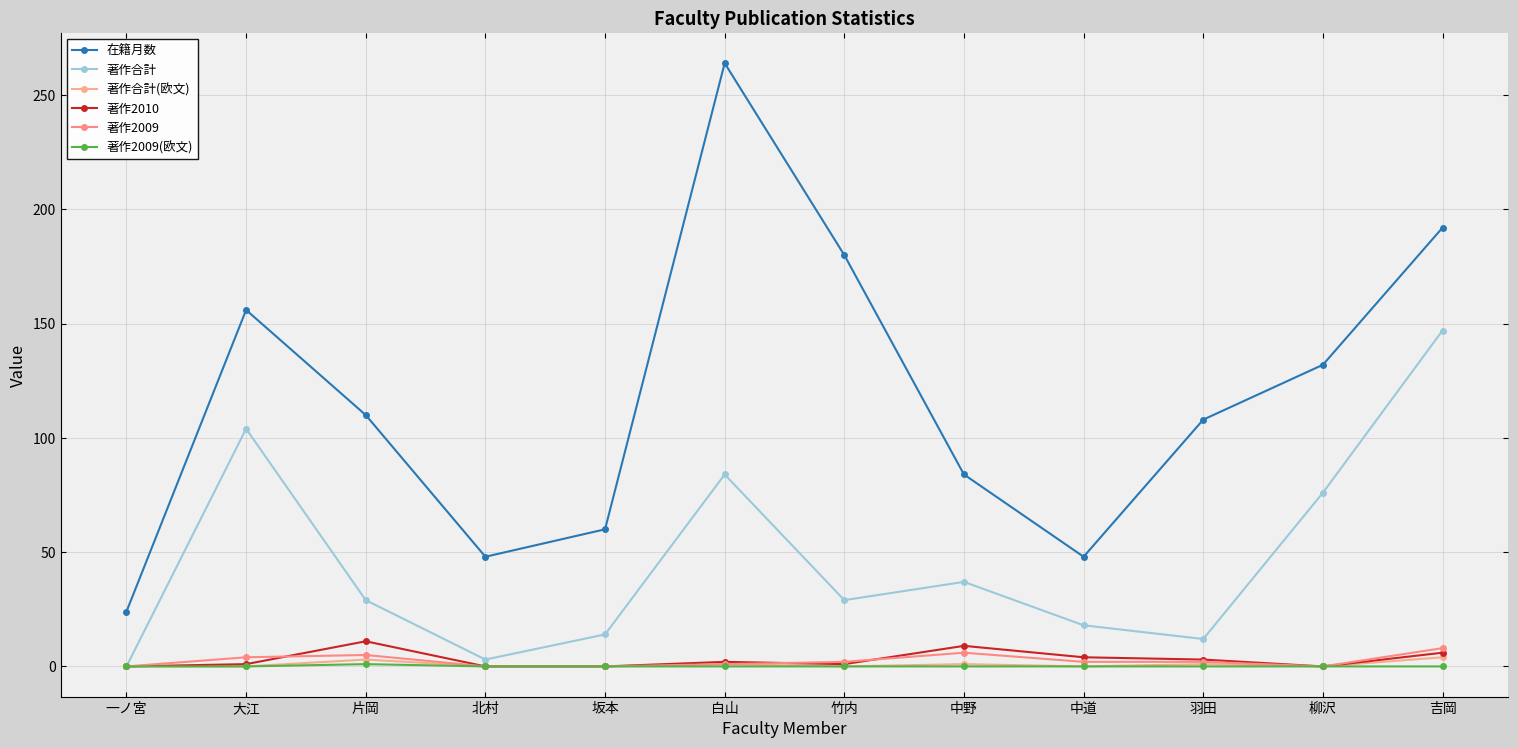

What is the difference between the highest and lowest values at 一ノ宮?

24